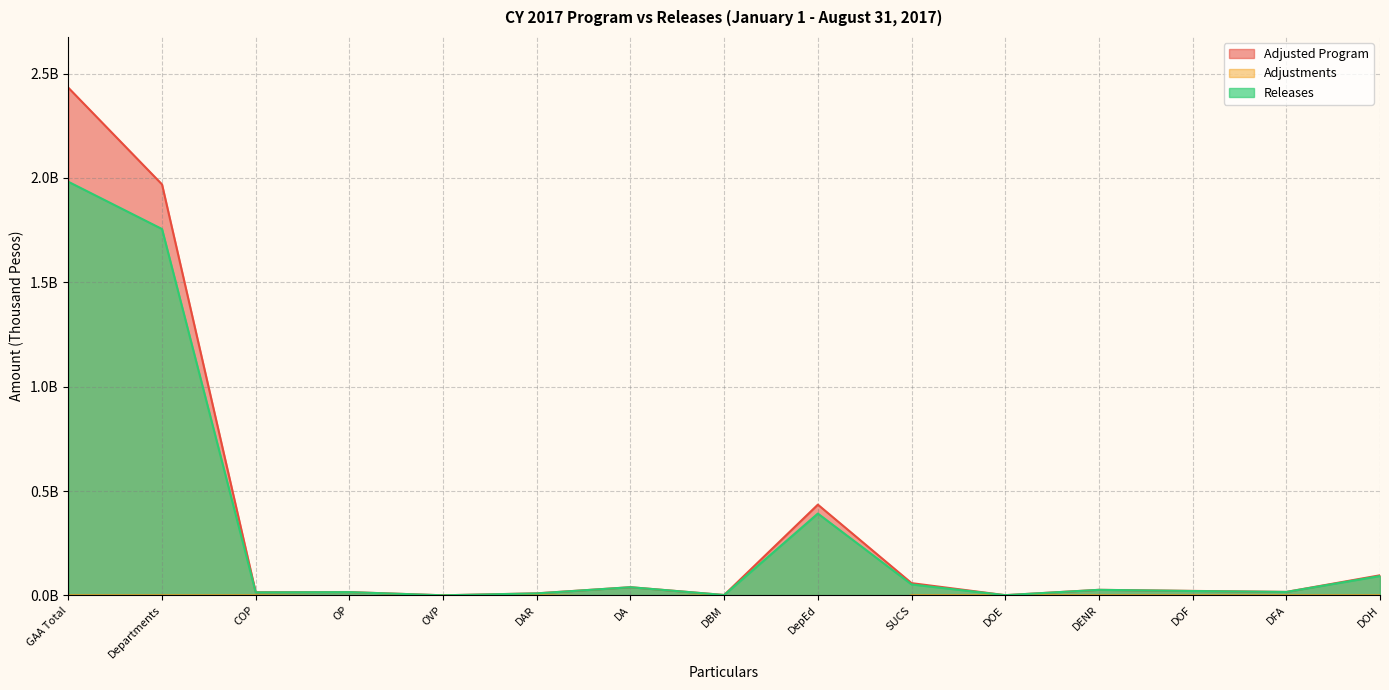

What is the sum of all Adjusted Program values?

5138570715